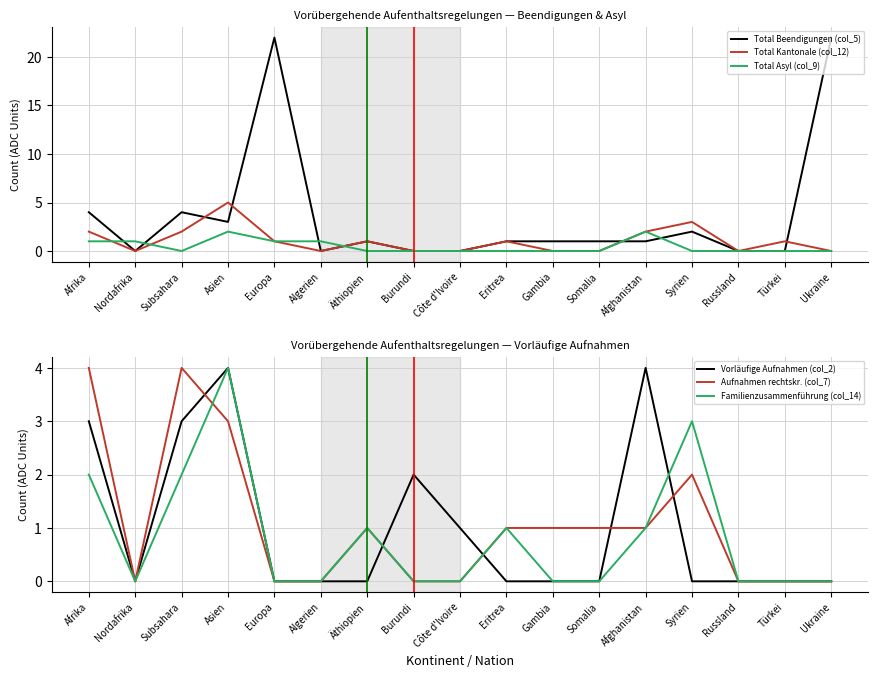

What are all the series names shown in the legend?

Total Beendigungen (col_5), Total Kantonale (col_12), Total Asyl (col_9), Vorläufige Aufnahmen (col_2), Aufnahmen rechtskr. (col_7), Familienzusammenführung (col_14)